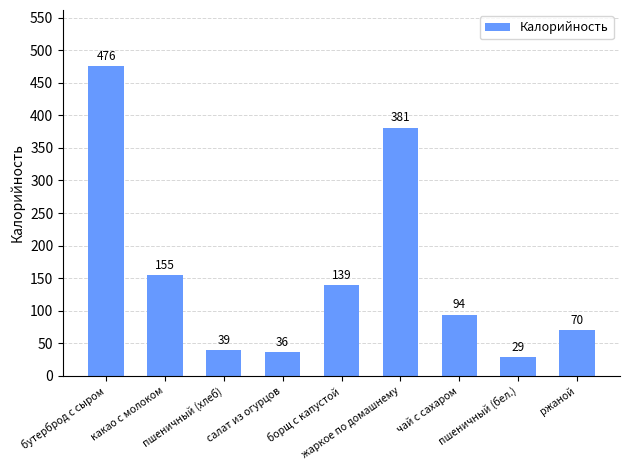

Approximately how many times larger is the value at салат из огурцов compared to пшеничный (хлеб)?

0.9